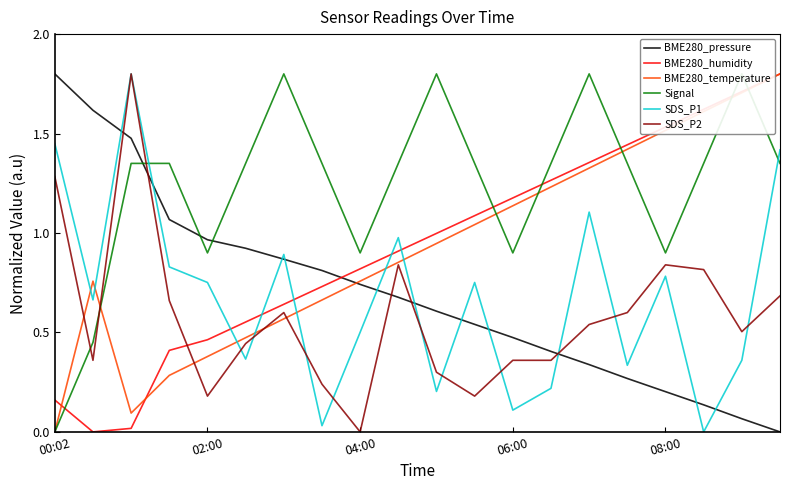

What is the highest value of the SDS_P2 series?

1.8